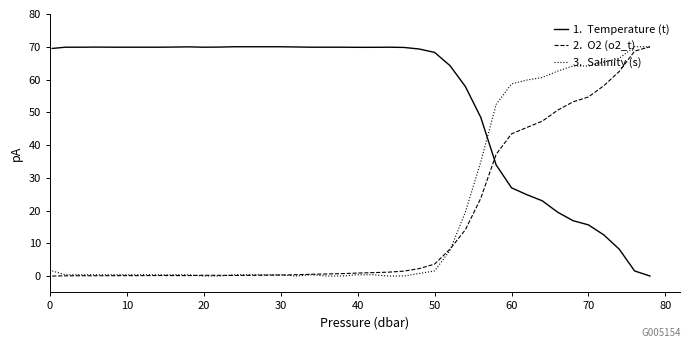

What is the maximum value shown in the chart?

70.0